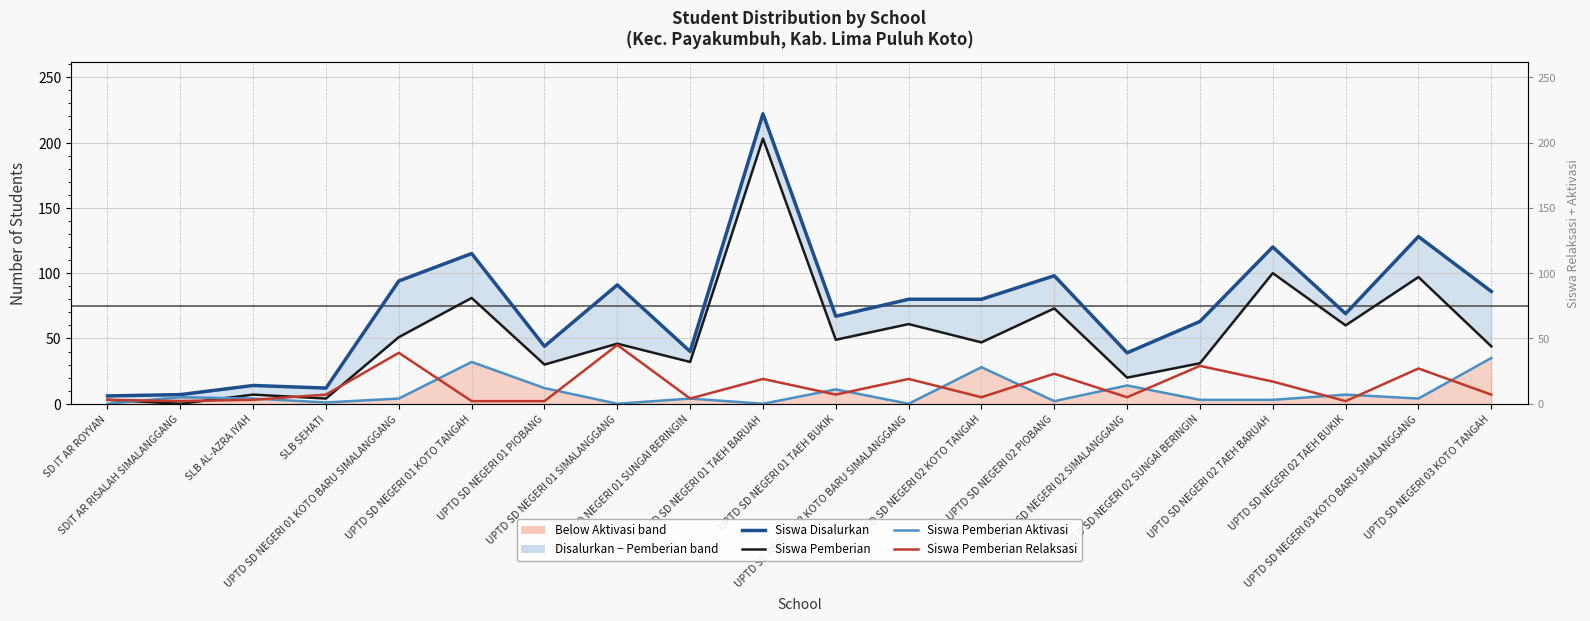

Is this an area chart (filled region under the line)?

No